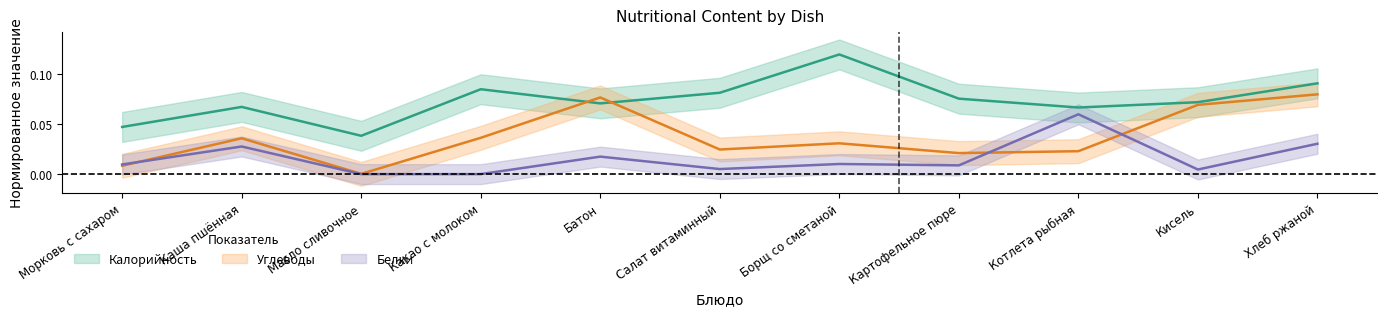

What is the label of the 10th point from the left?

Кисель